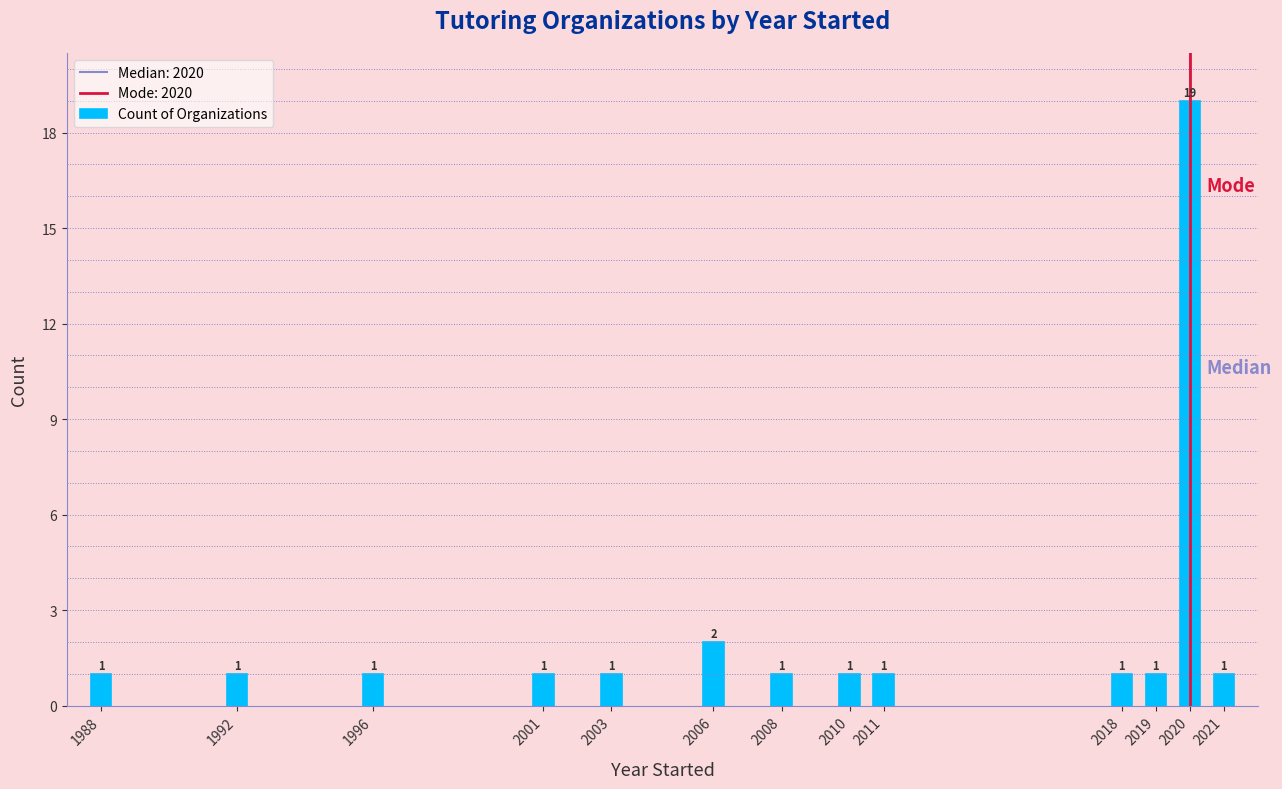

Reading left to right, what are all the values shown in this chart?

1988=1	1992=1	1996=1	2001=1	2003=1	2006=2	2008=1	2010=1	2011=1	2018=1	2019=1	2020=19	2021=1